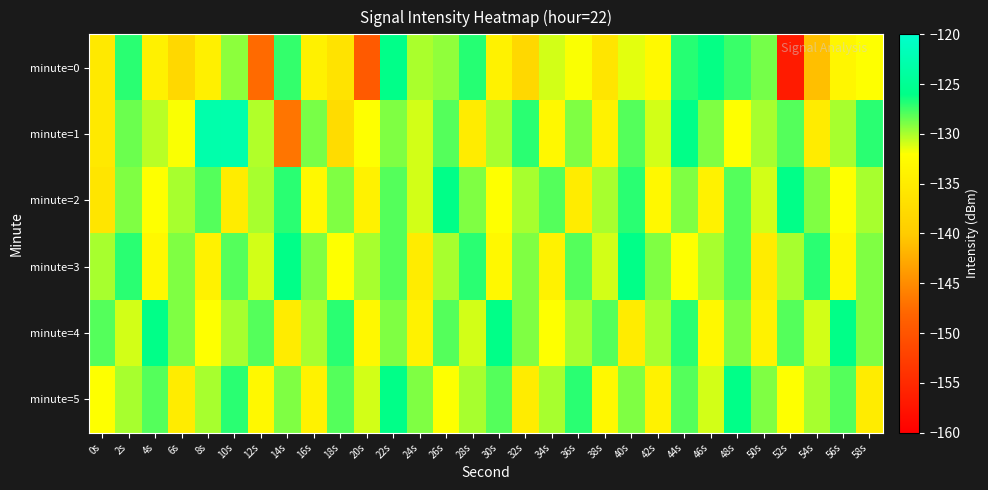

What is the spread (max minus min) of values at 30s?

8.0